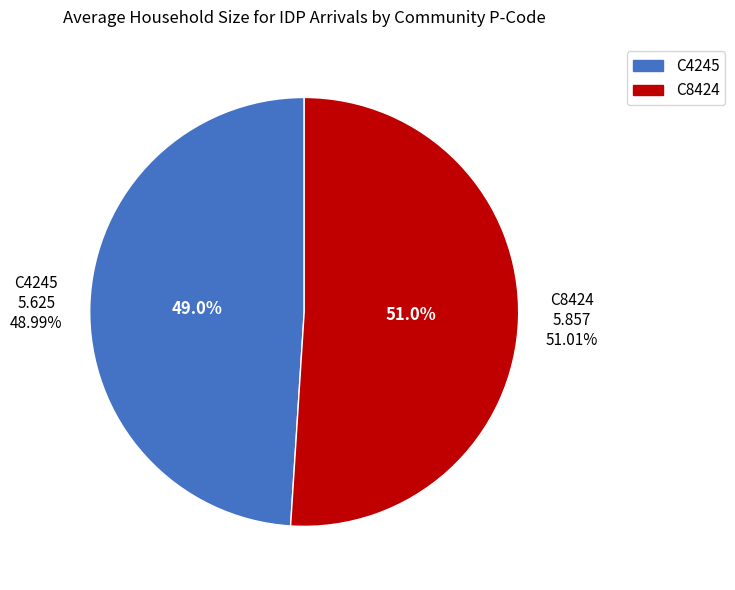

Rank the categories by value from highest to lowest.

C8424, C4245